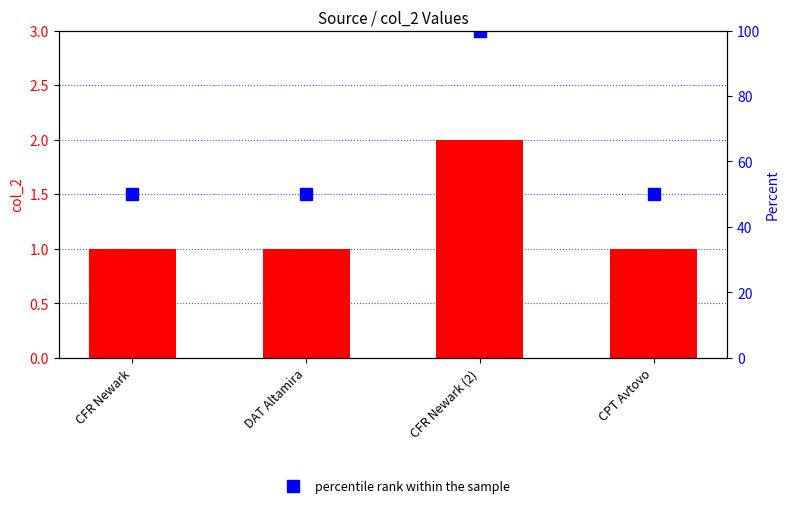

Where is col_2 nearest to the value 1?

CFR Newark